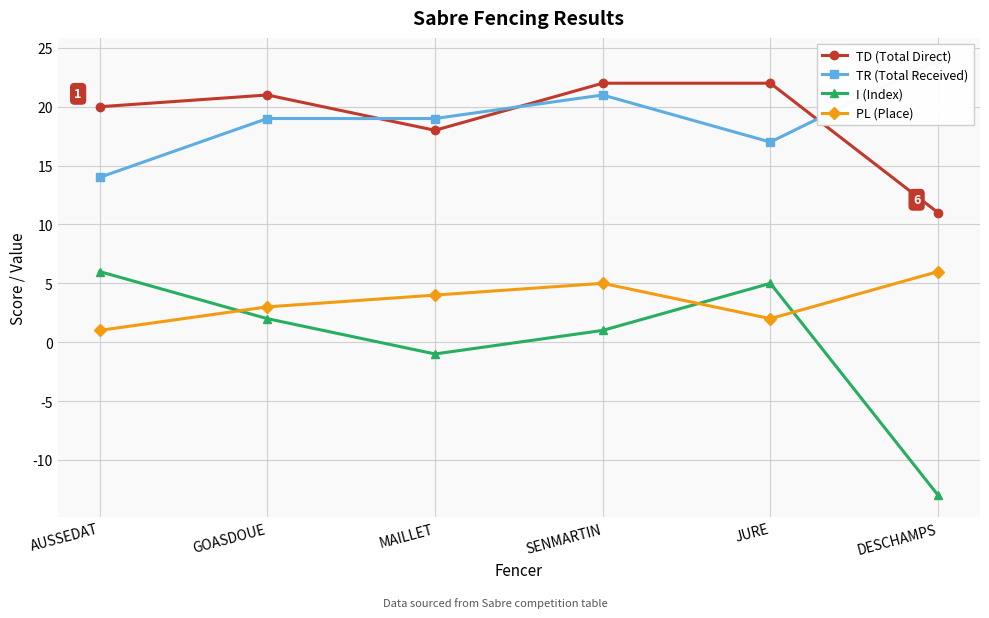

At which label does I (Index) first exceed 2?

AUSSEDAT